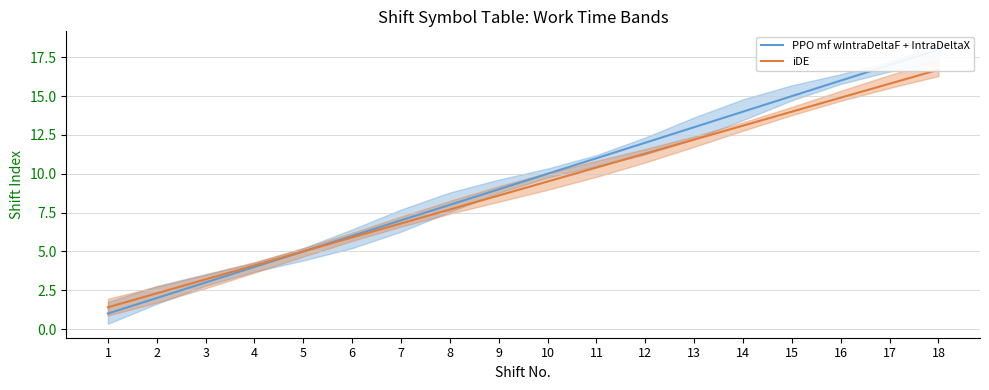

At which label does iDE first exceed 9?

10